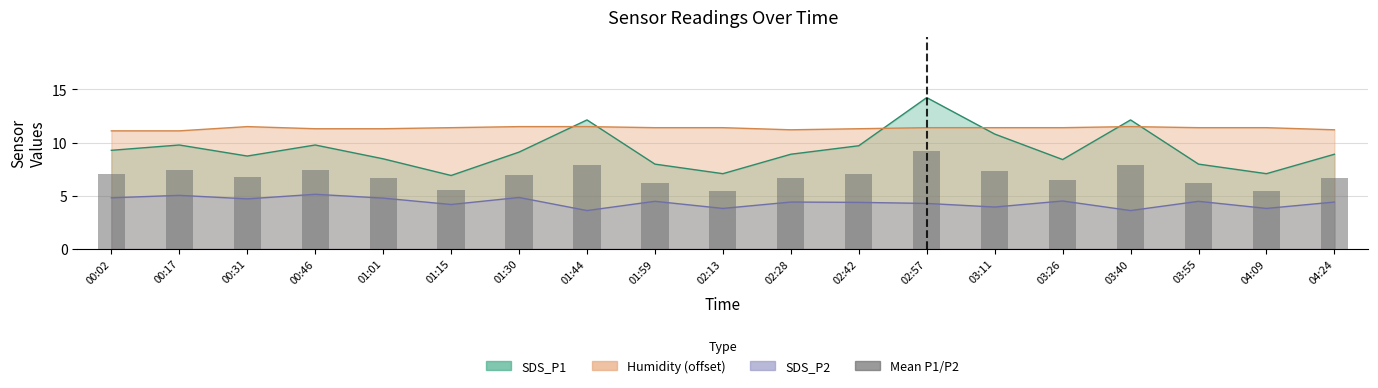

Which label corresponds to the smallest value in the chart?

02:13